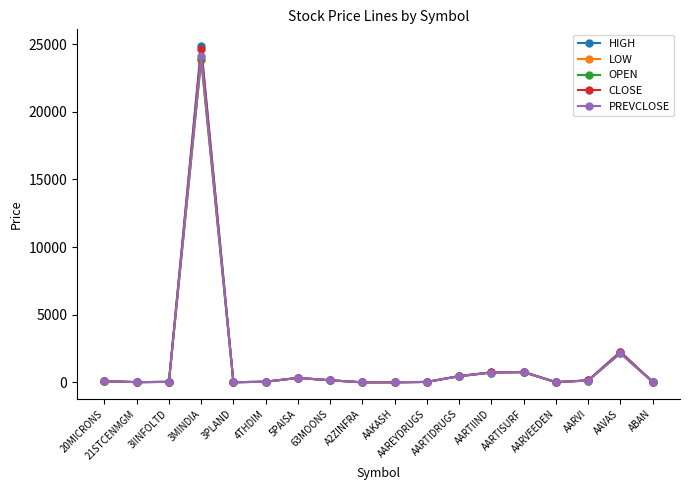

Which series has the widest spread of values?

HIGH